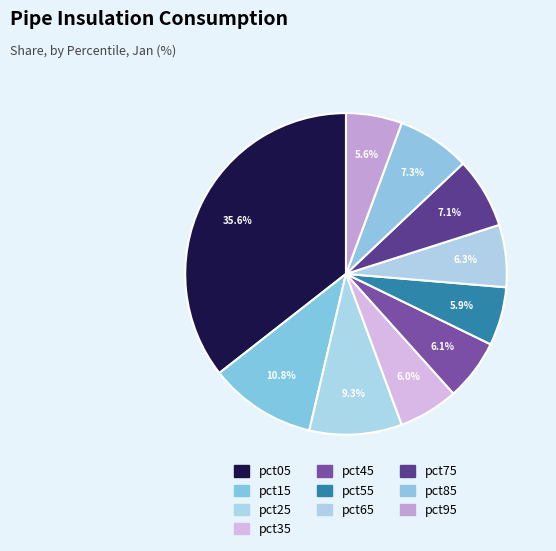

Which slice is the largest?

pct05